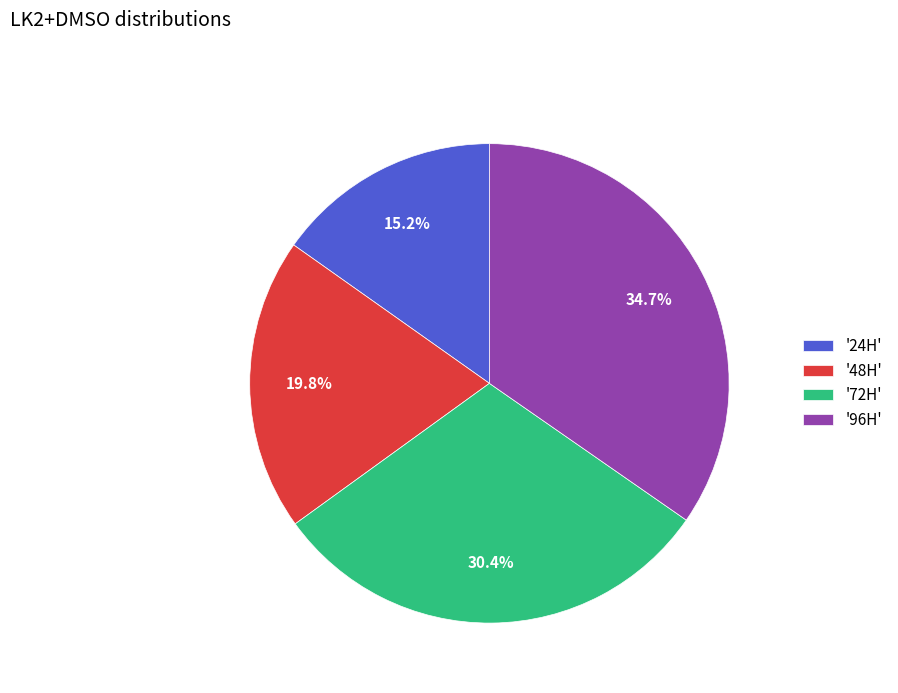

Rank the categories by value from lowest to highest.

'24H', '48H', '72H', '96H'